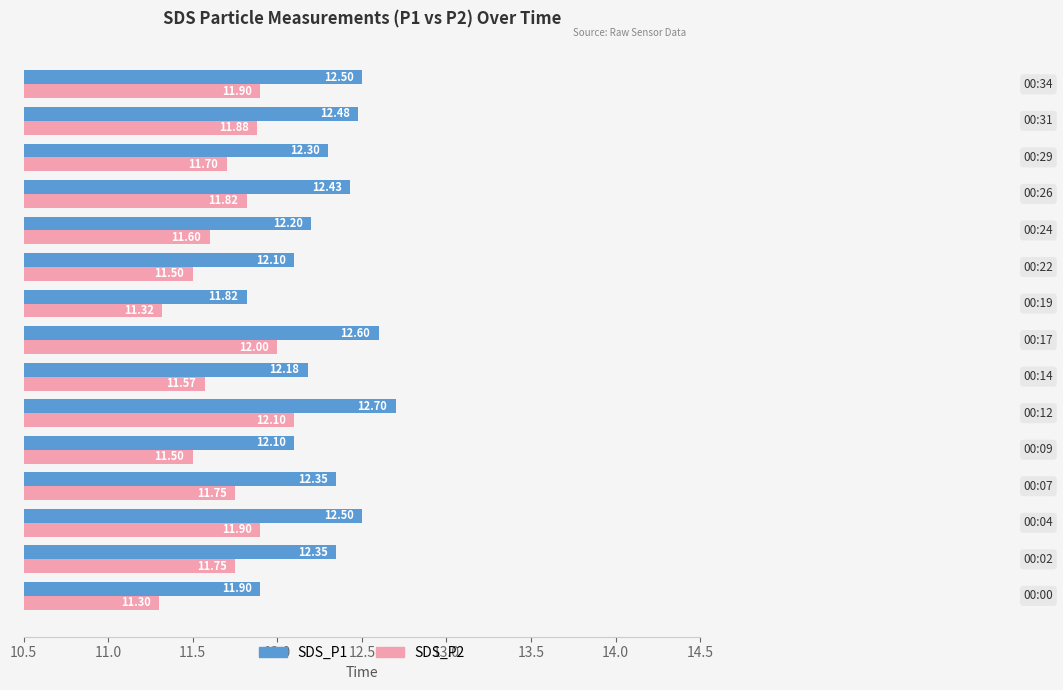

Which series has the largest total across all categories?

SDS_P1